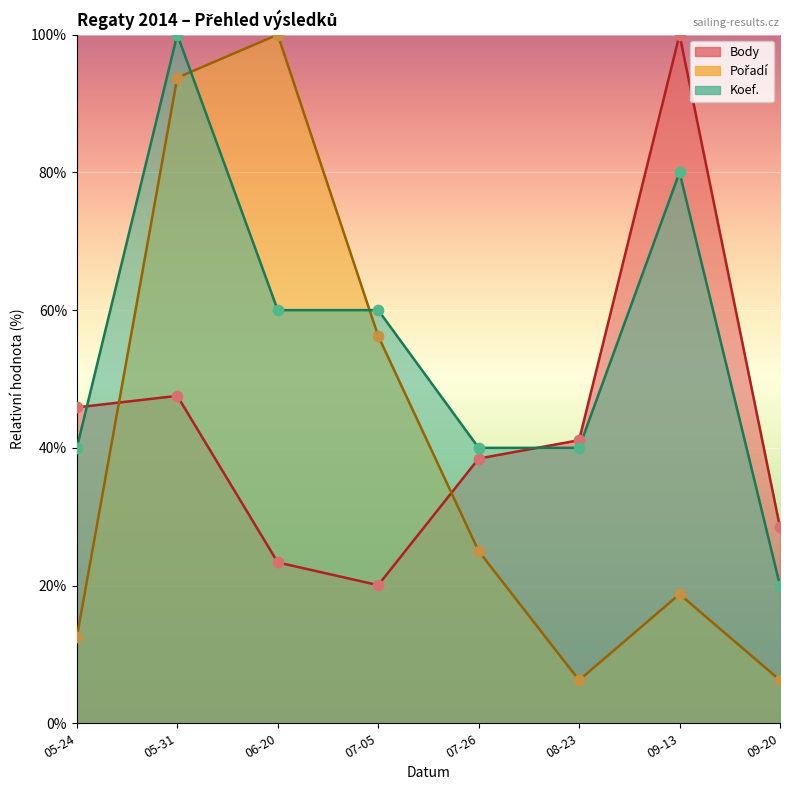

At how many categories does at least one series exceed 68?

3